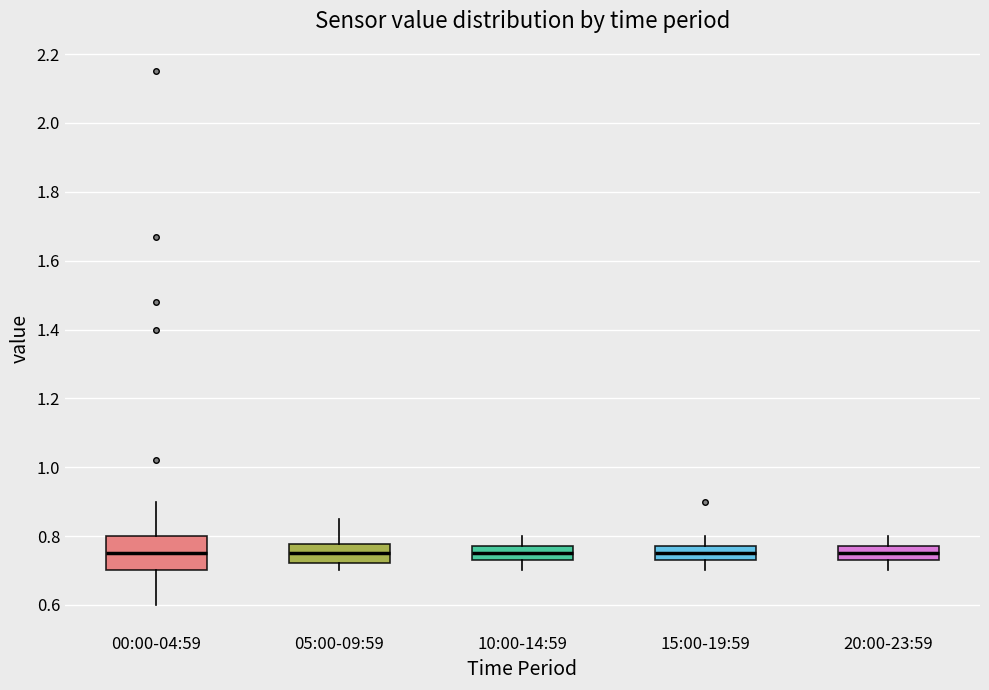

Reading left to right, read every box against the y-axis: the position of its median line, the range the box covers, and the ends of its whiskers. The values are not printed on the chart, so give them approximately, as read against the axis.

00:00-04:59: median 0.76, box 0.70 to 0.80, whiskers 0.60 to 0.90
05:00-09:59: median 0.76, box 0.72 to 0.78, whiskers 0.70 to 0.86
10:00-14:59: median 0.76, box 0.74 to 0.78, whiskers 0.70 to 0.80
15:00-19:59: median 0.76, box 0.74 to 0.78, whiskers 0.70 to 0.80
20:00-23:59: median 0.76, box 0.74 to 0.78, whiskers 0.70 to 0.80